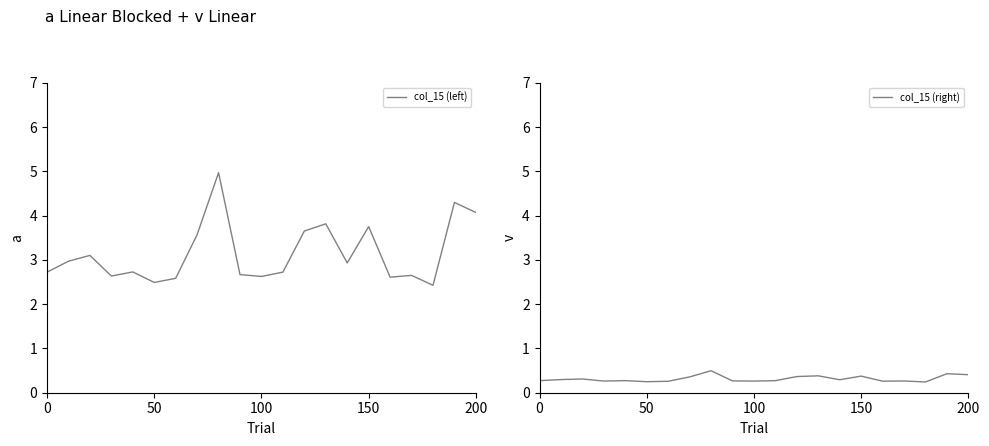

The value of col_15 (left) at 150 is 1.1. True or false?

False